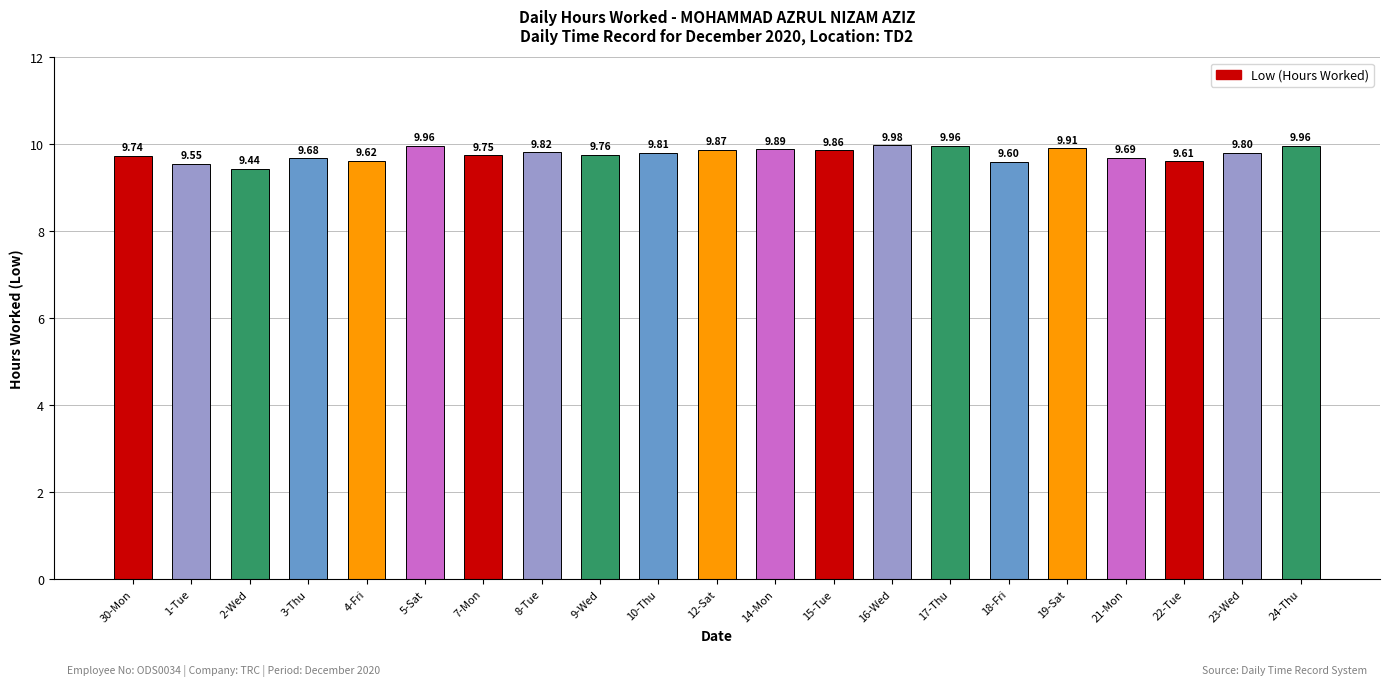

What is the difference between the maximum and minimum values?

0.5